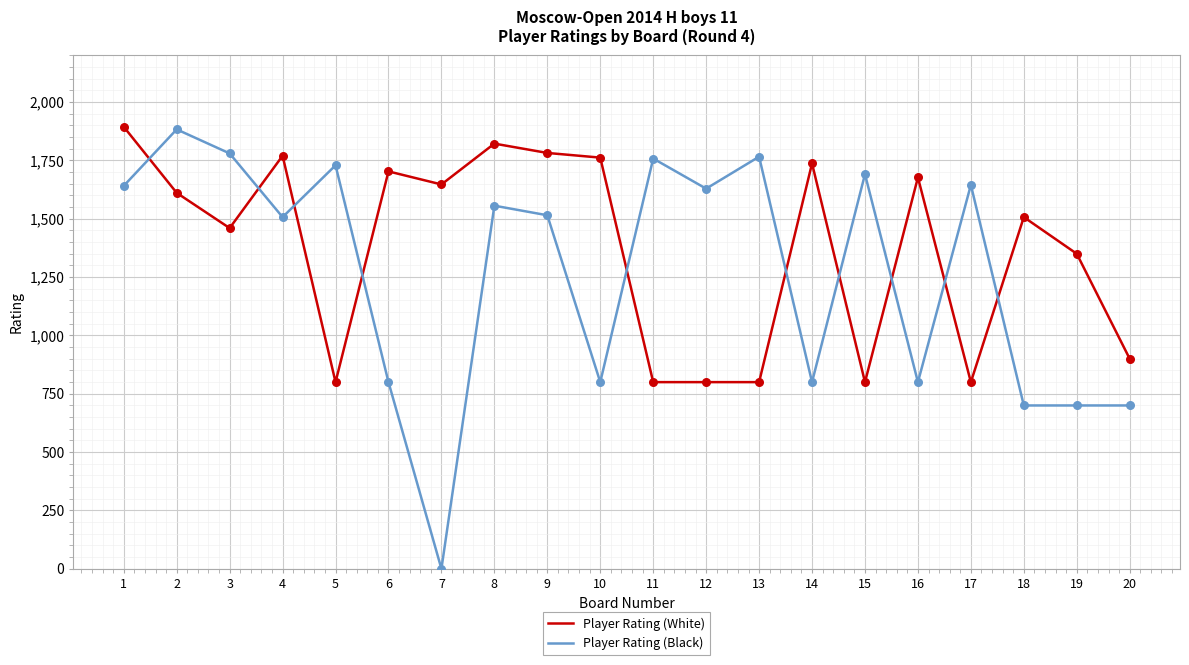

Which series changed the most between 4 and 16?

Player Rating (Black)